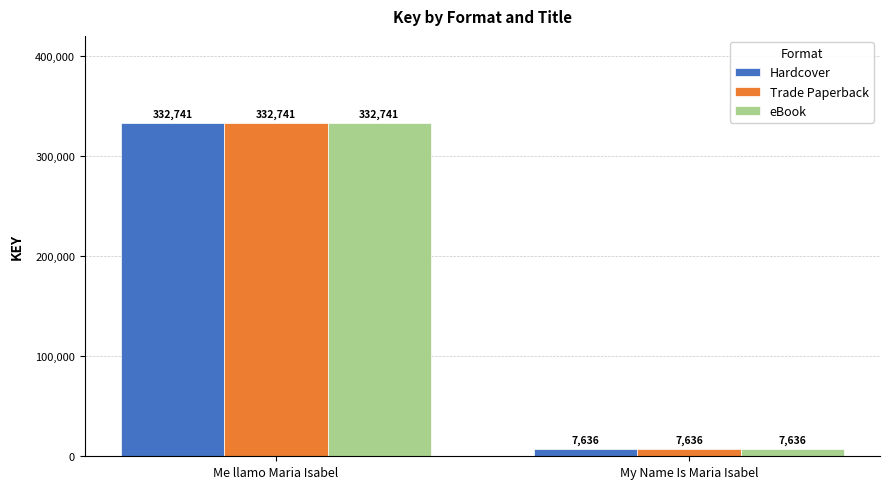

How many data points does each series have?

2